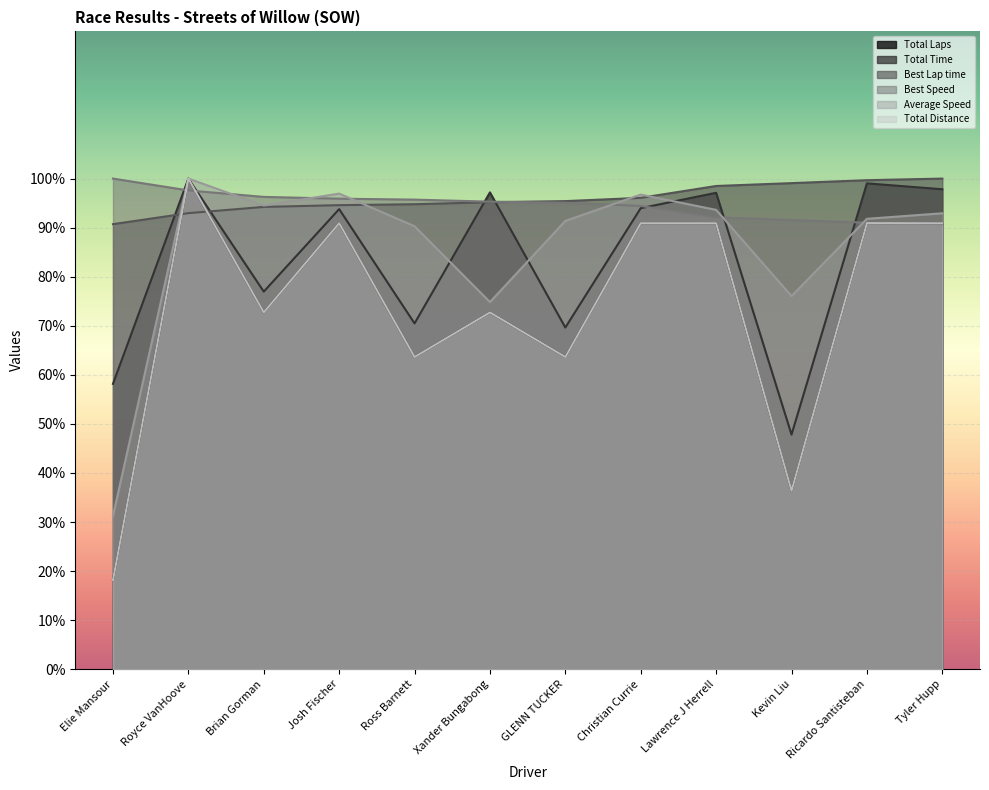

True or false: Total Distance has a value of 155.9 at Josh Fischer.

False